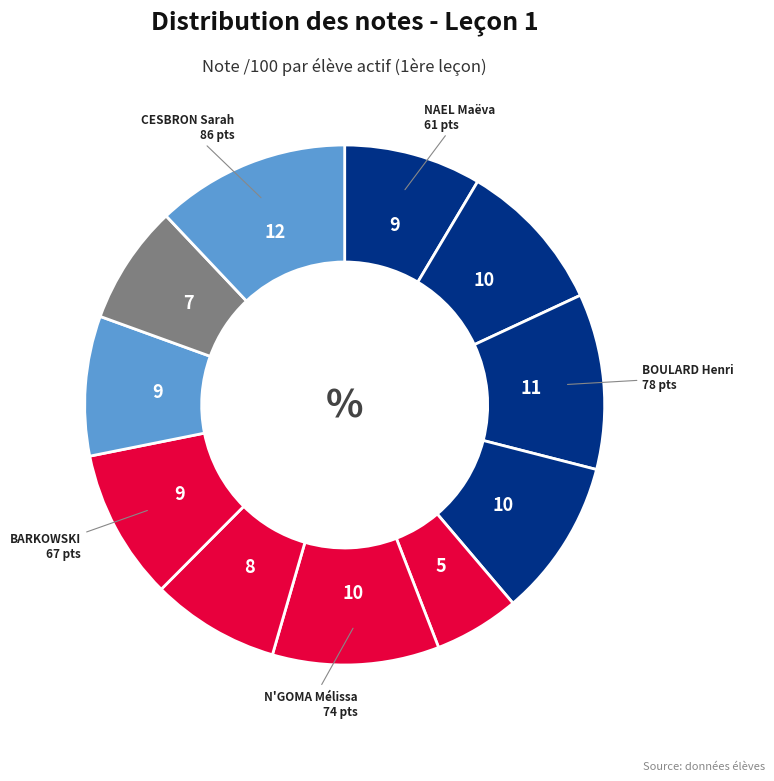

How many slices are in this pie chart?

11